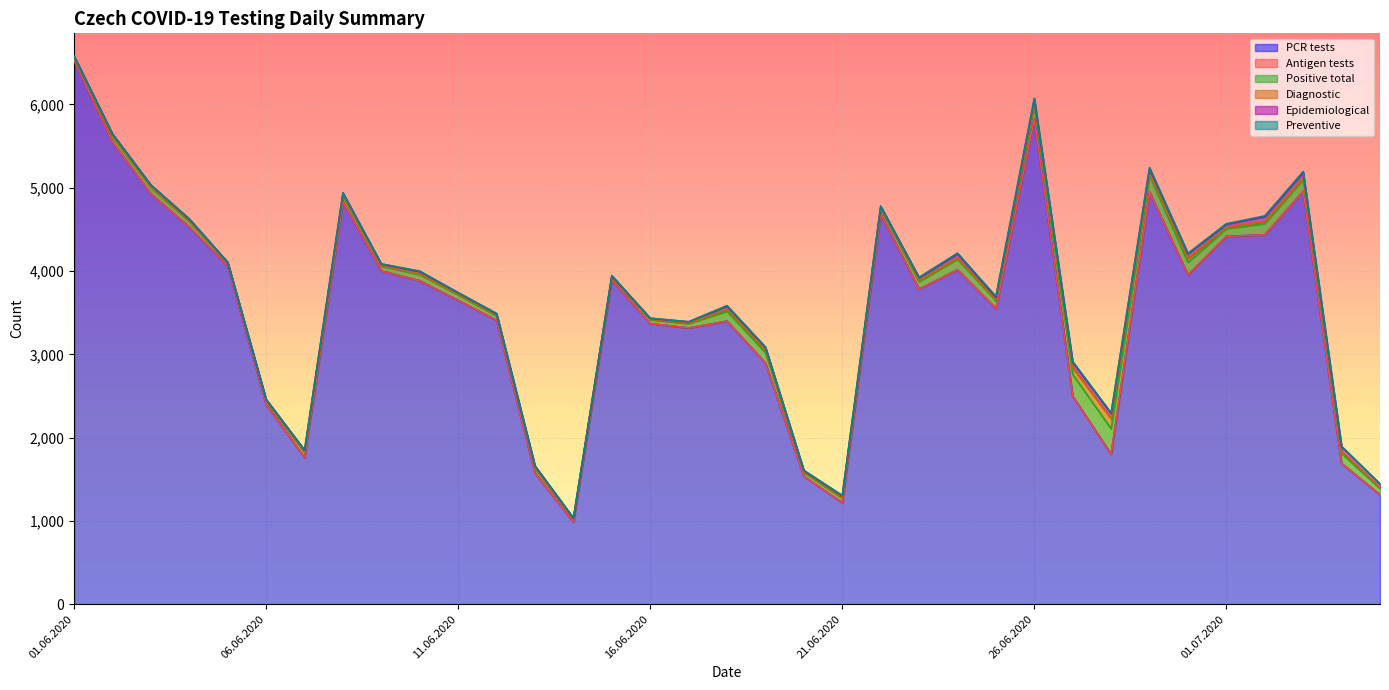

At which category does the chart reach its minimum across all series?

01.06.2020